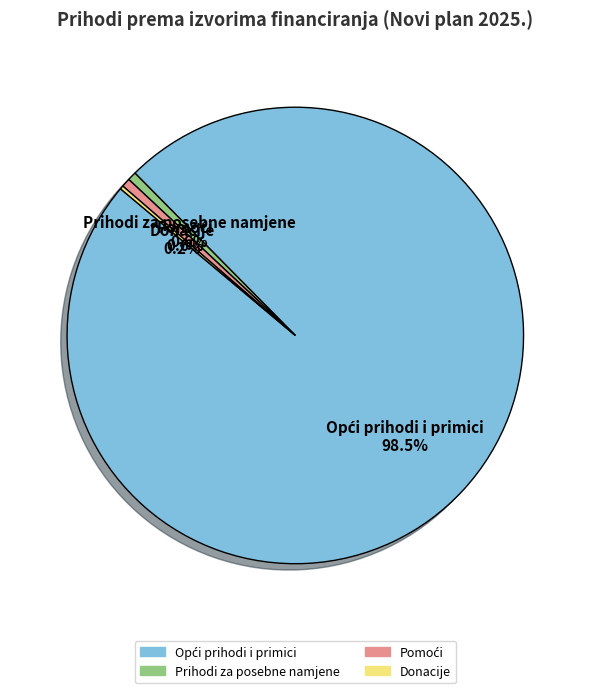

To the nearest percent, what portion does Prihodi za posebne namjene represent?

1%